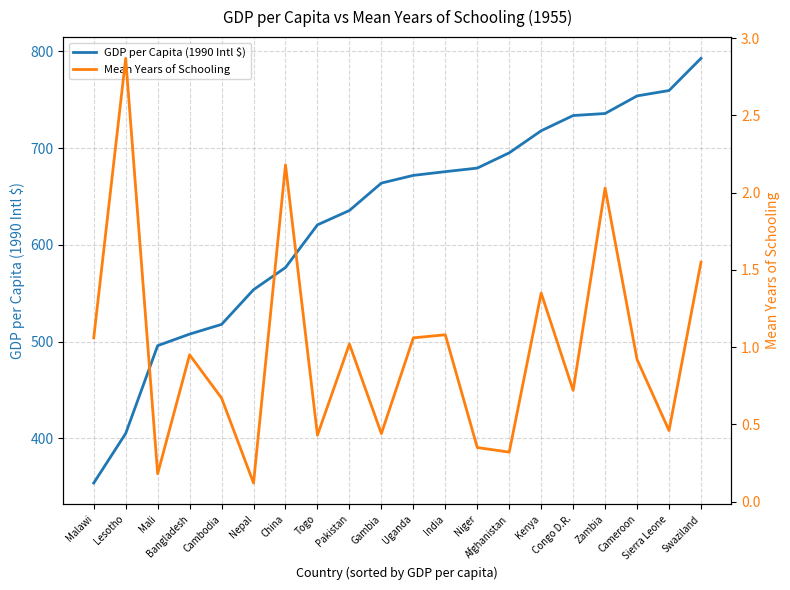

What is the total value across all series at Bangladesh?

508.7